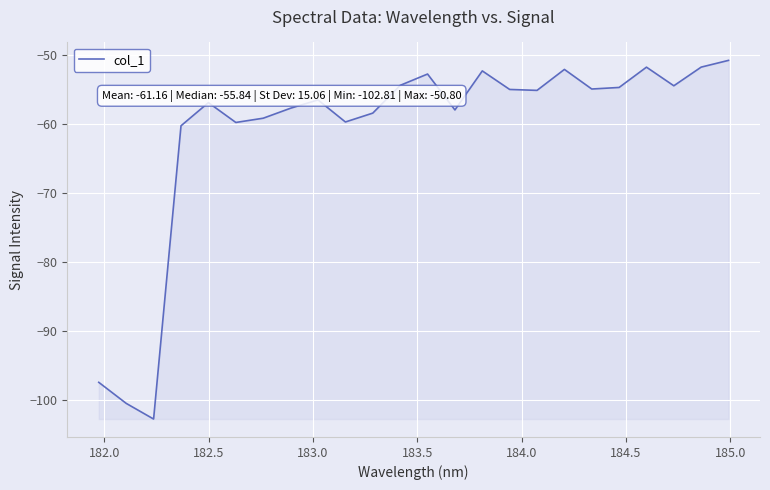

What is the maximum value shown in the chart?

-50.8